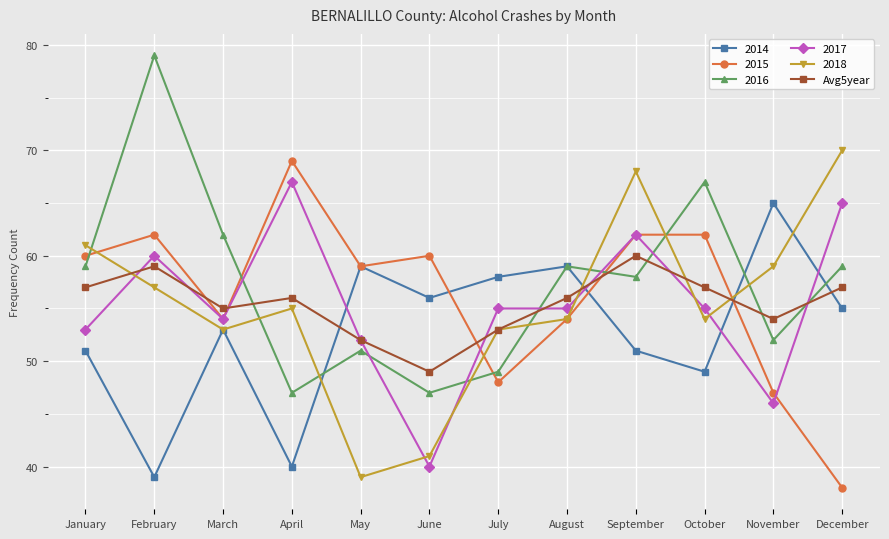

Is it true that 2018 equals 74 at October?

False